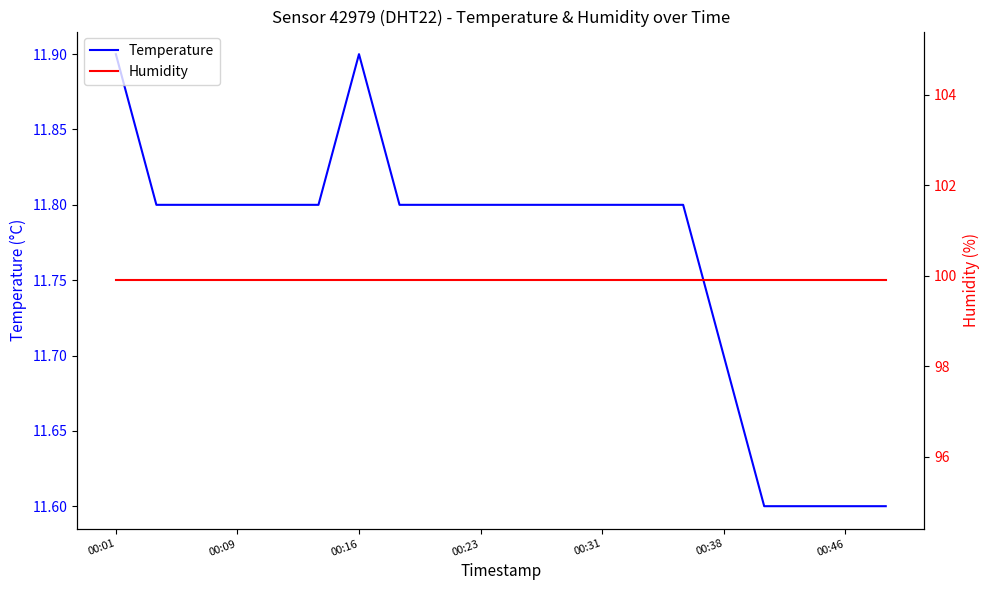

At which category is the sum across all series the highest?

00:01